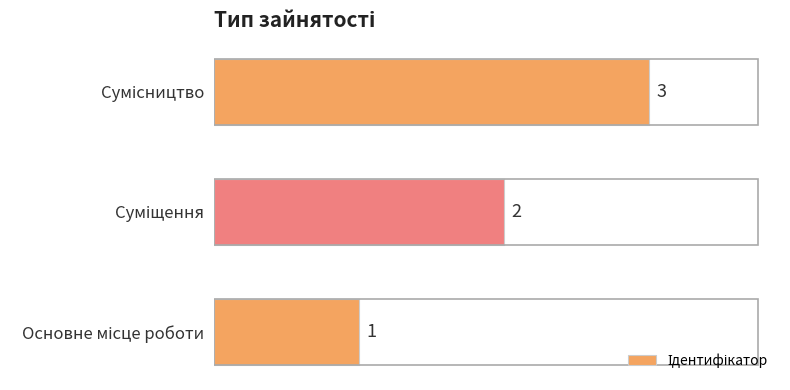

What is the sum of all values?

6